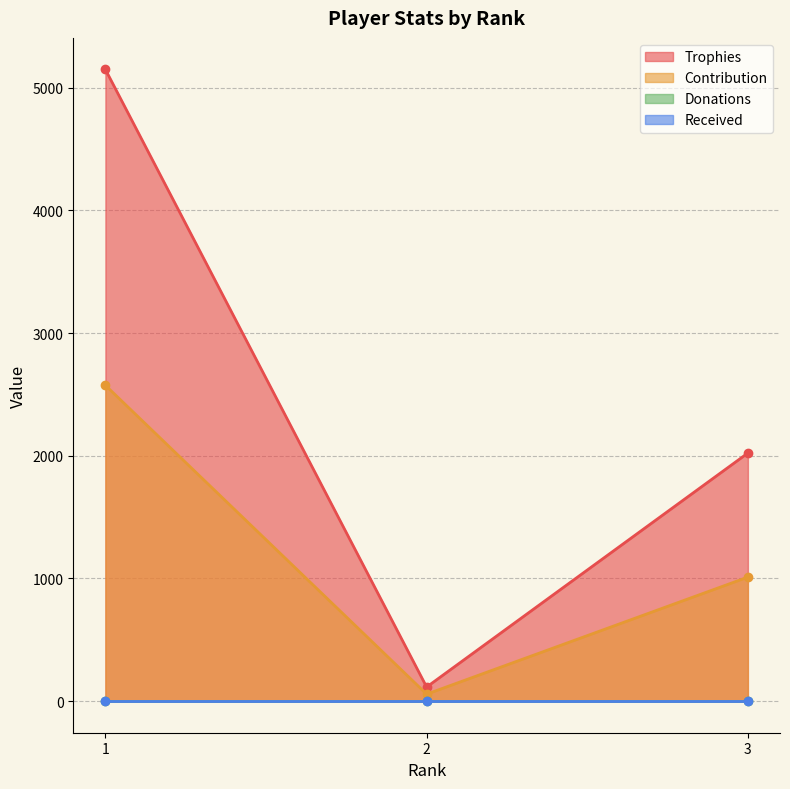

The value of Trophies at 2 is 115. True or false?

True